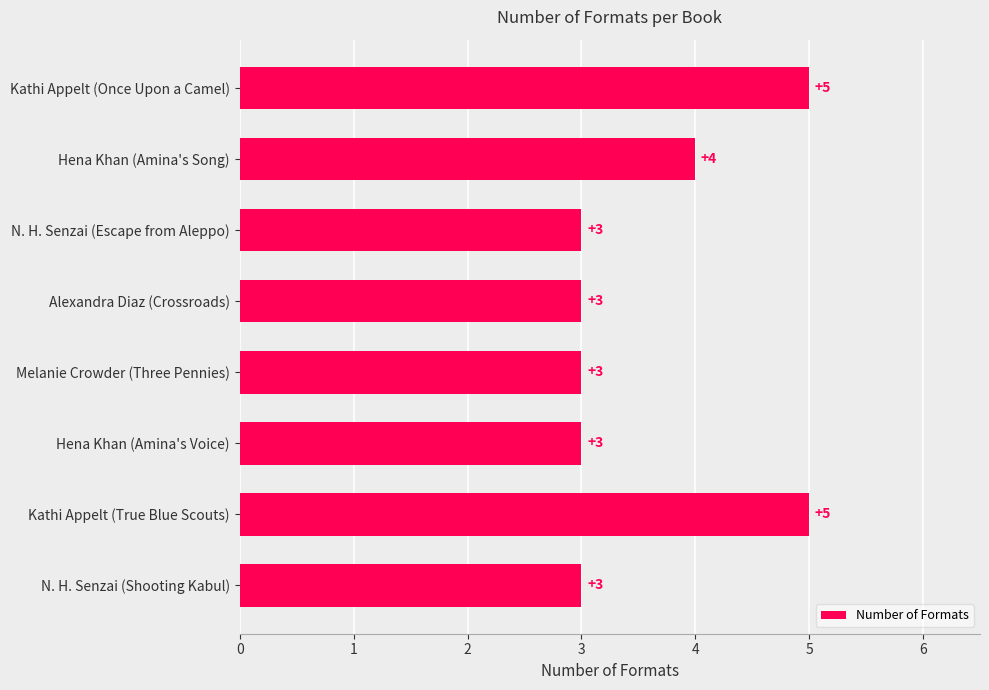

Reading top to bottom, what are all the values shown in this chart?

Kathi Appelt (Once Upon a Camel)=5	Hena Khan (Amina's Song)=4	N. H. Senzai (Escape from Aleppo)=3	Alexandra Diaz (Crossroads)=3	Melanie Crowder (Three Pennies)=3	Hena Khan (Amina's Voice)=3	Kathi Appelt (True Blue Scouts)=5	N. H. Senzai (Shooting Kabul)=3